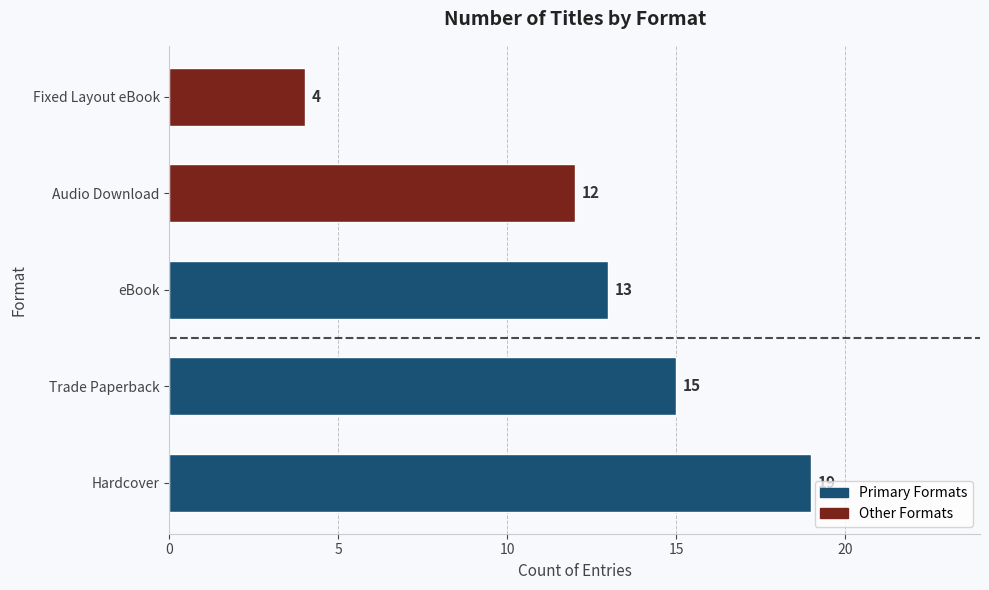

Reading bottom to top, extract all data points from this chart.

19	15	13	12	4